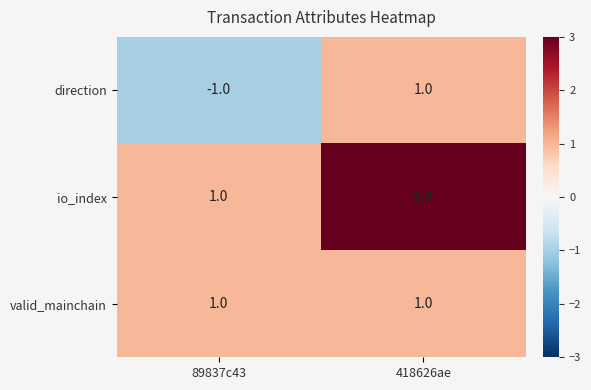

What is the maximum value shown in the chart?

3